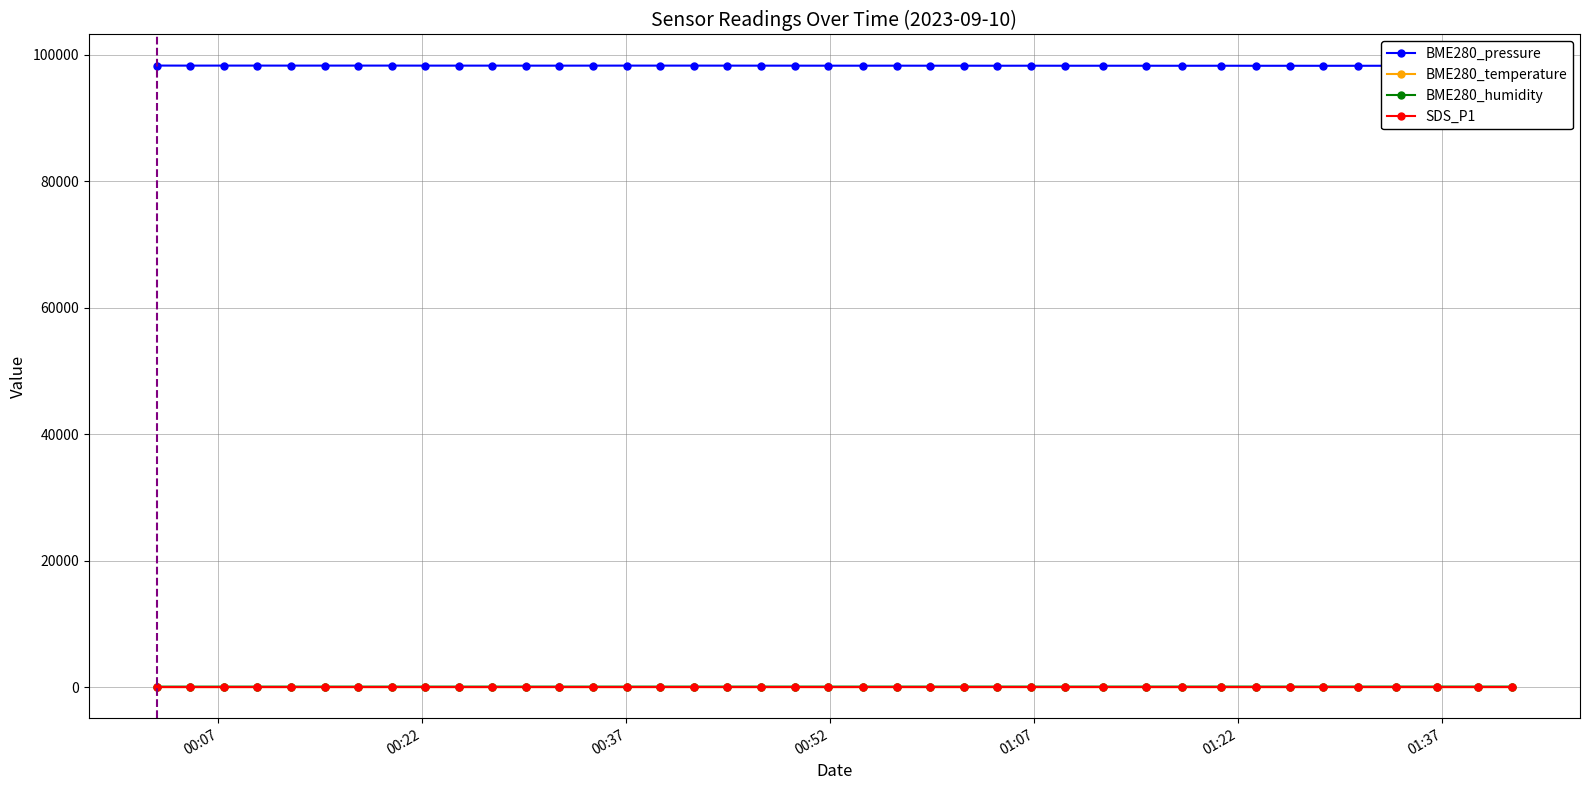

What is the label of the 15th point from the right?

2023/09/10 01:04:17